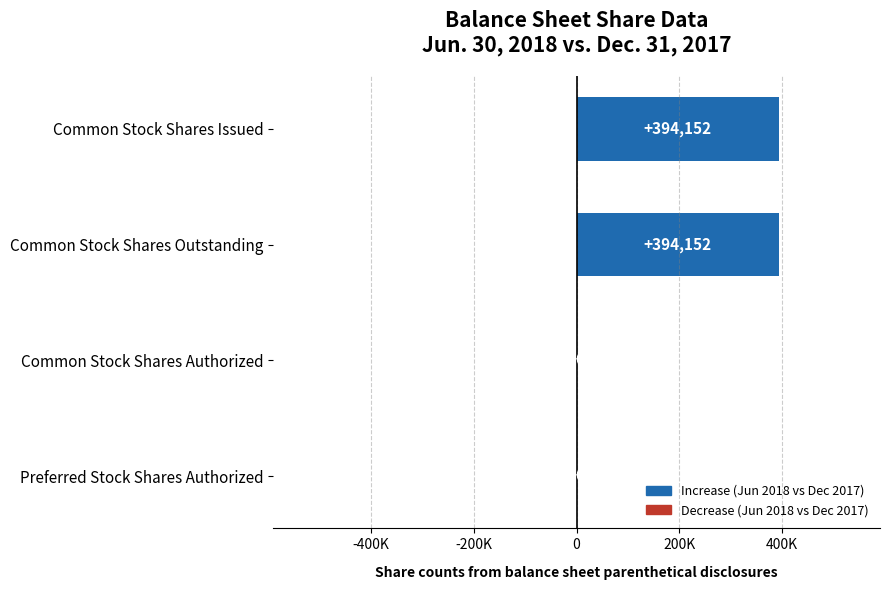

Are the bars horizontal?

Yes